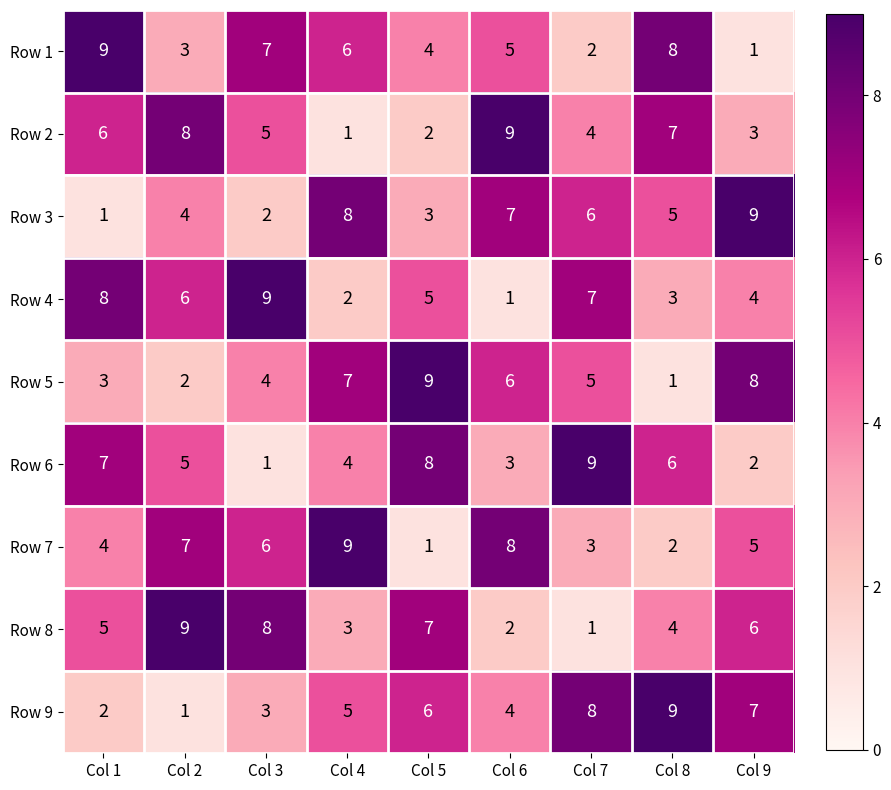

At Col 7, list the series in order from smallest to largest.

Row 8, Row 1, Row 7, Row 2, Row 5, Row 3, Row 4, Row 9, Row 6